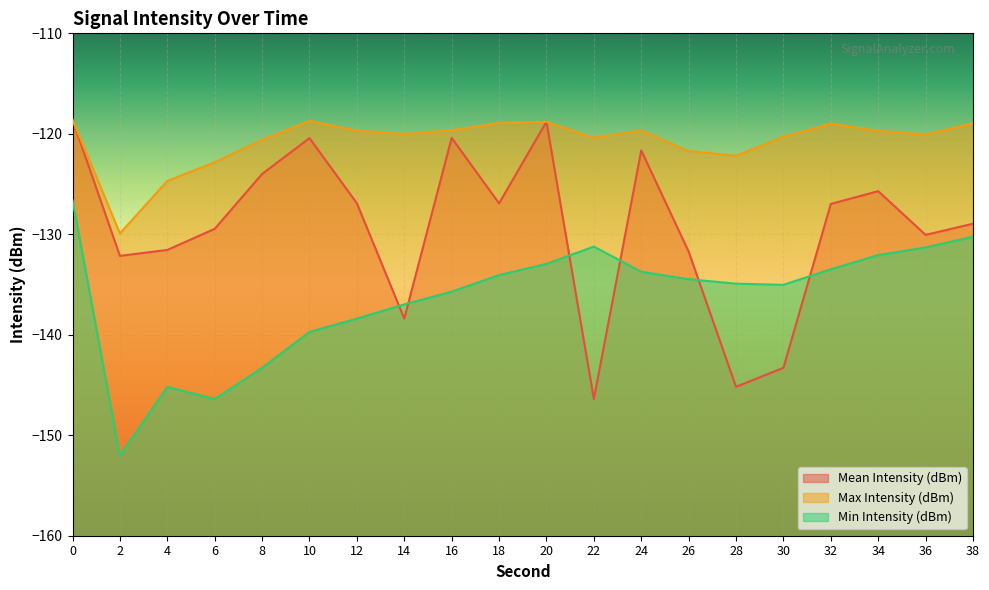

What is the difference between the maximum and minimum values in the Mean Intensity (dBm) series?

27.8